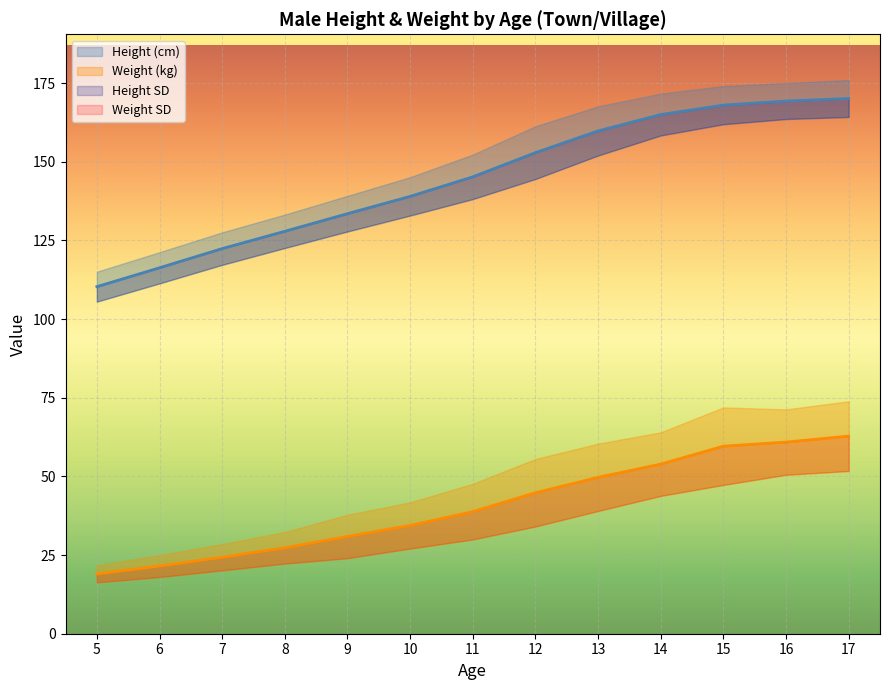

What is the value of the Weight (kg) point at the 9th from the left?

49.7